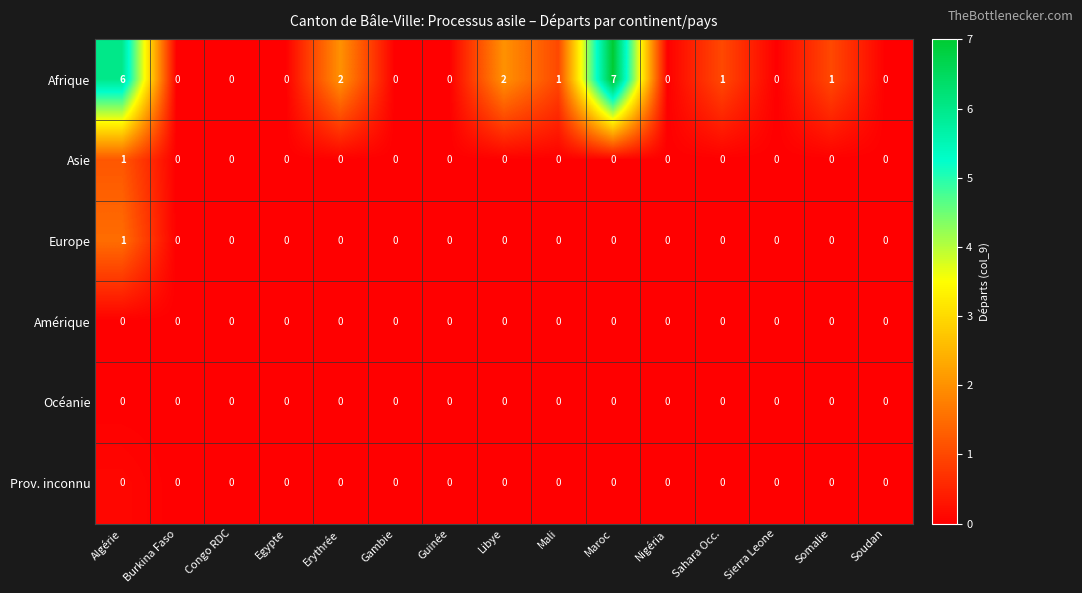

The Prov. inconnu series shows 0 at Somalie. True or false?

True